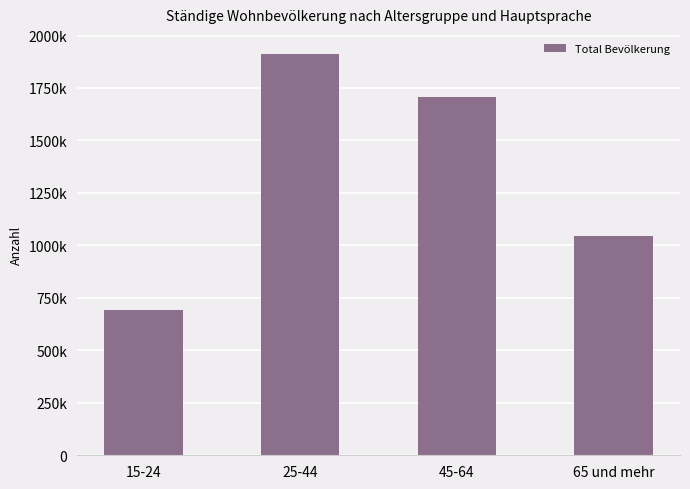

List the labels in order of value, largest first.

25-44, 45-64, 65 und mehr, 15-24